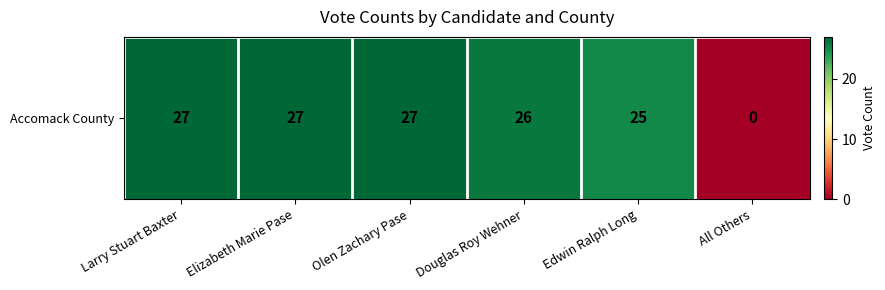

How many values are below 27?

3